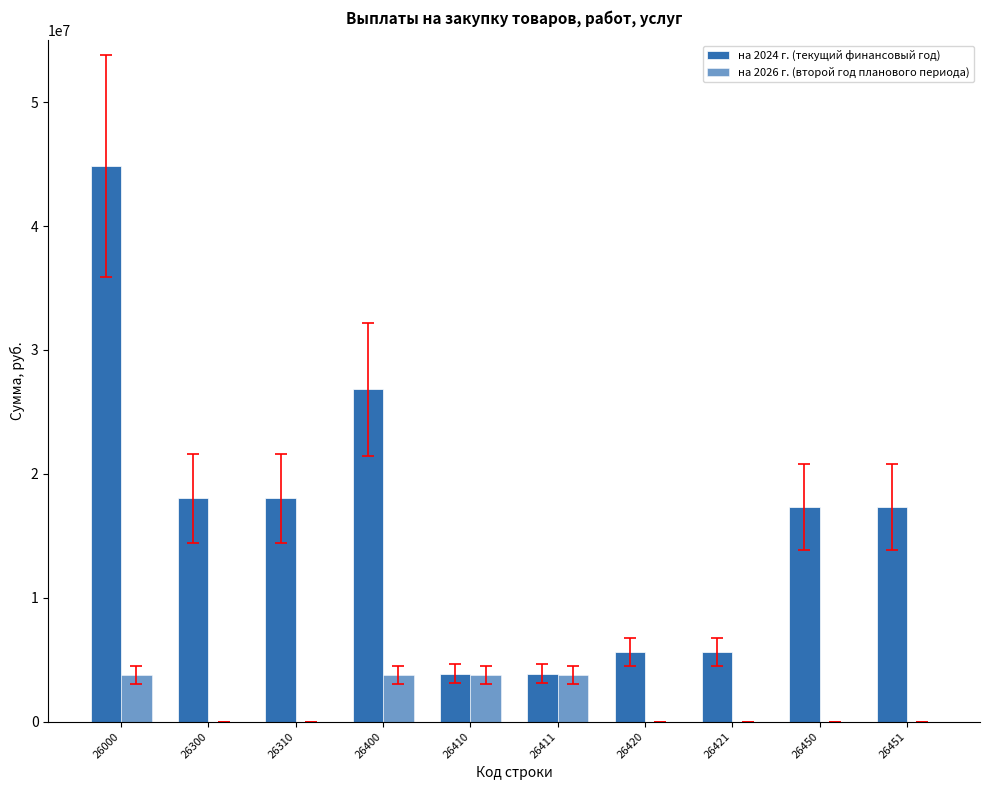

How many distinct data groups are displayed?

2